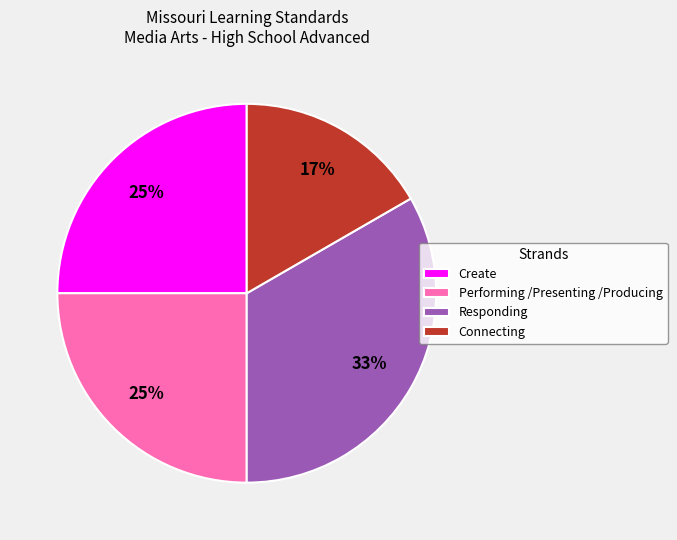

Does any single category account for the majority?

No